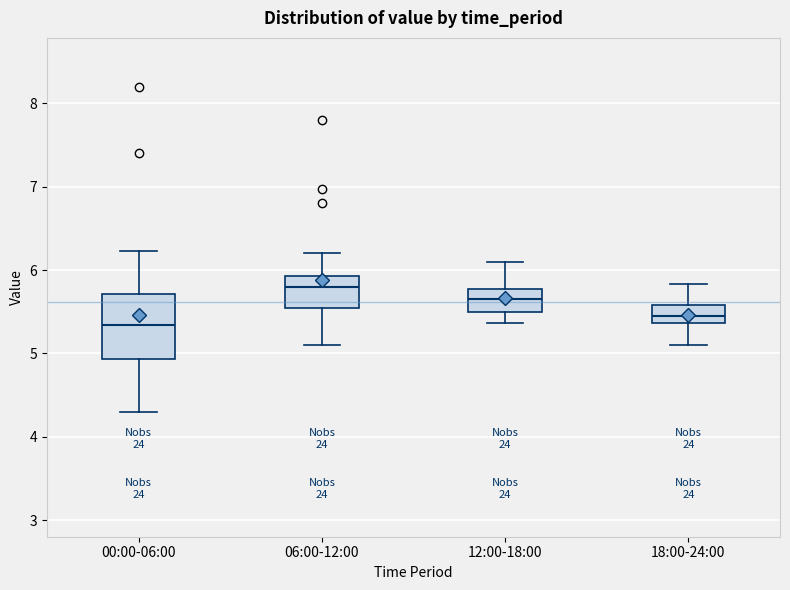

Which box's median line is the highest?

06:00-12:00